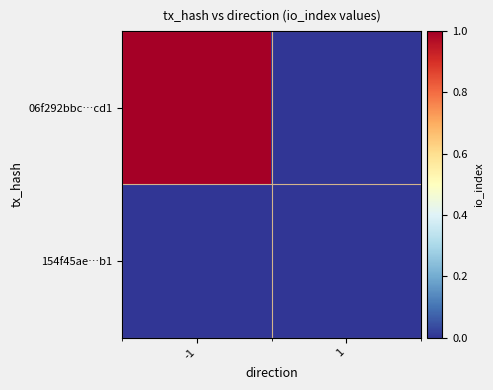

Which category has the lowest value across all series?

1